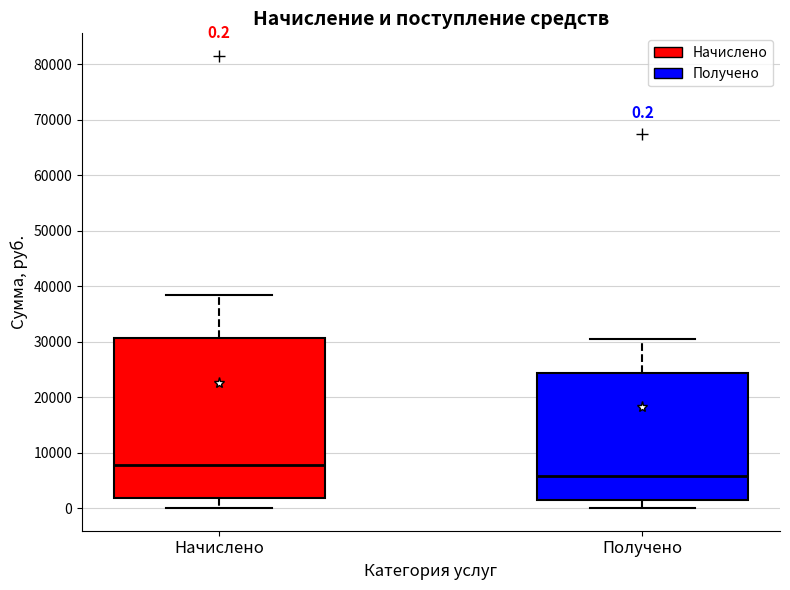

Which box has the lowest median line?

Получено